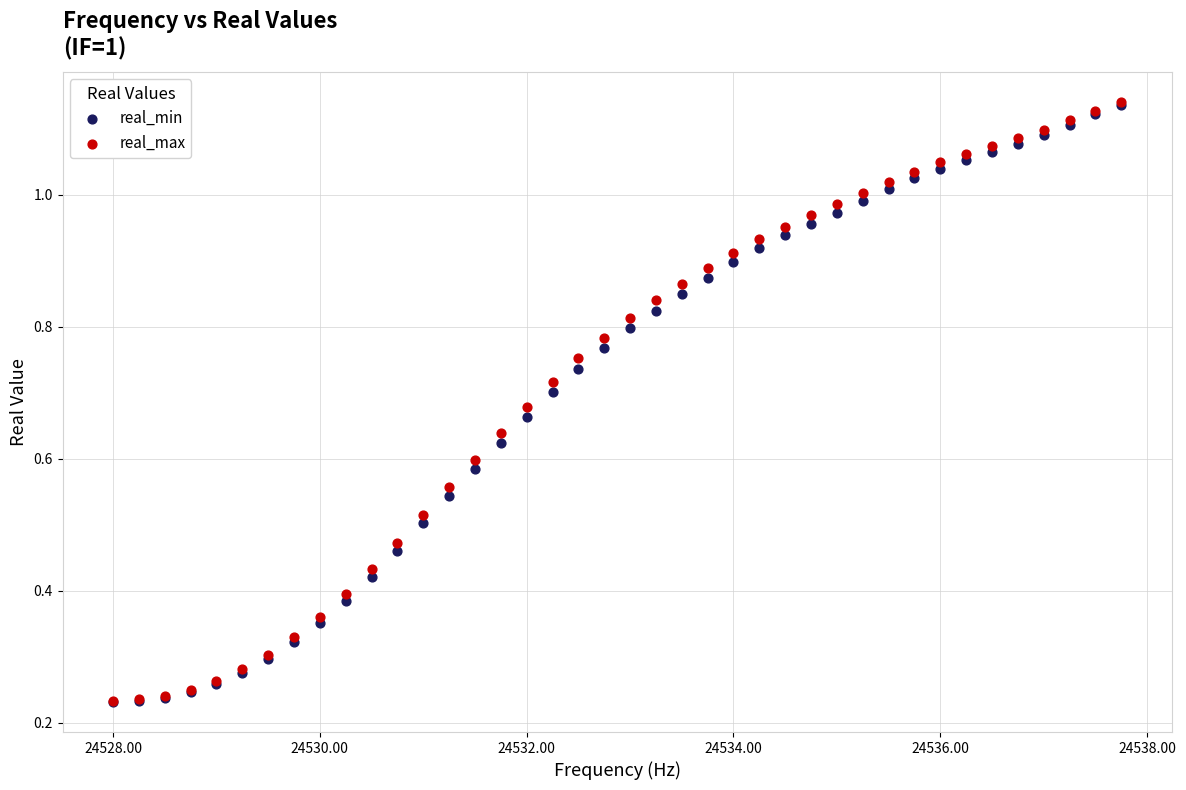

What are all the series names shown in the legend?

real_min, real_max